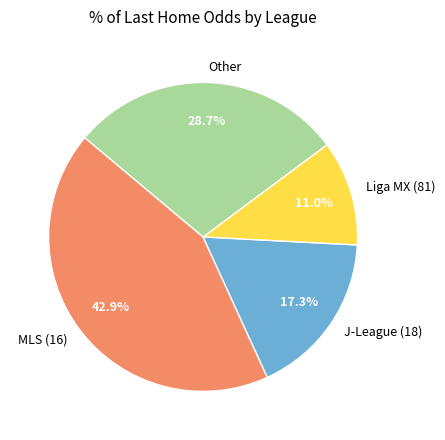

What is the largest slice in the pie chart?

MLS (16)